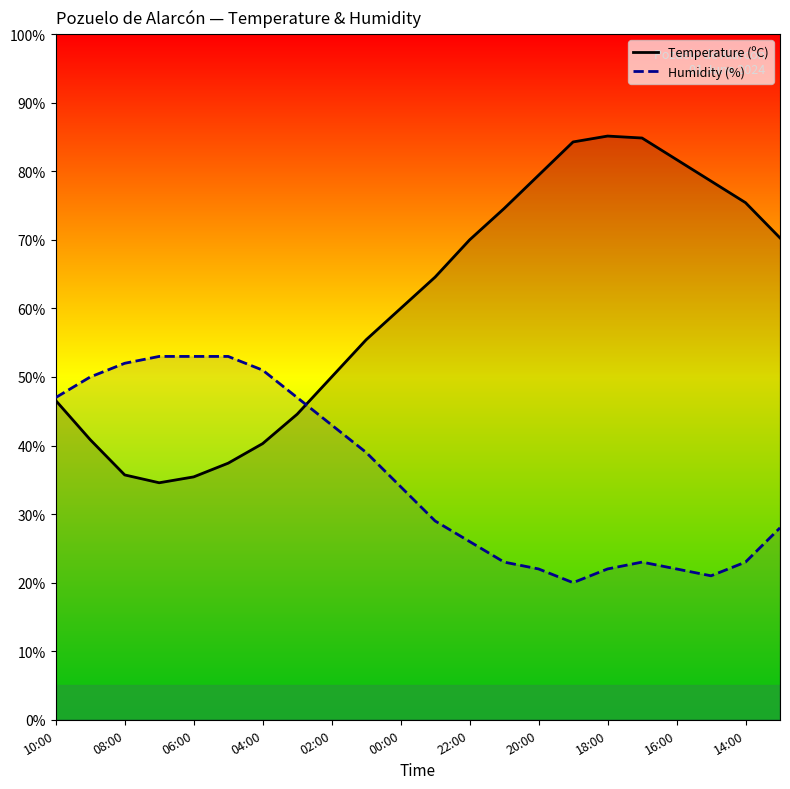

What is the average value of the Temperature (ºC) series?

60.4